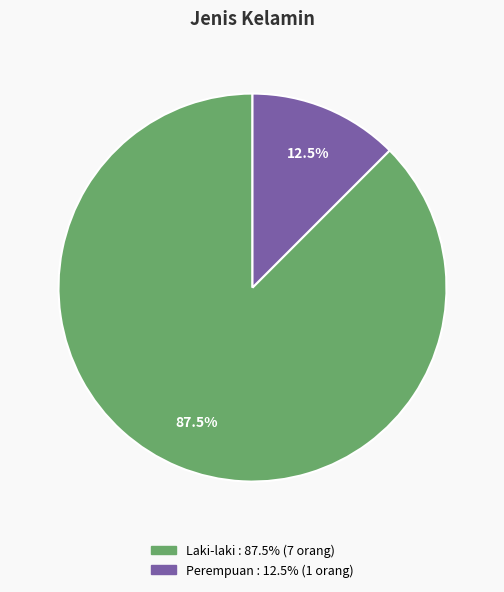

Between Laki-laki and Perempuan, which is larger?

Laki-laki